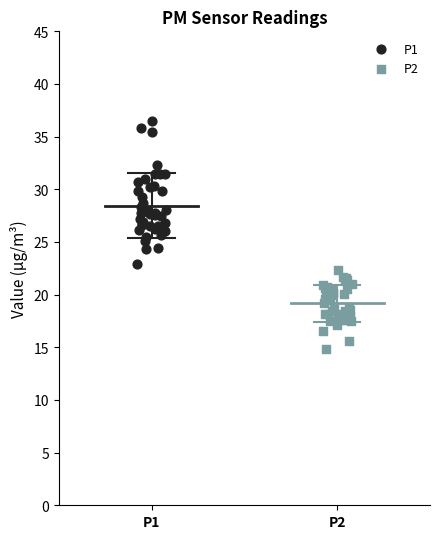

Which series reaches the minimum Y coordinate?

P2